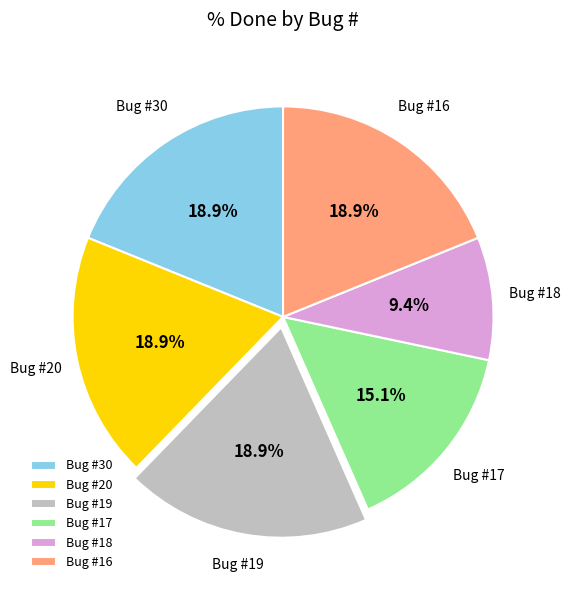

Which slice is the smallest?

Bug #18